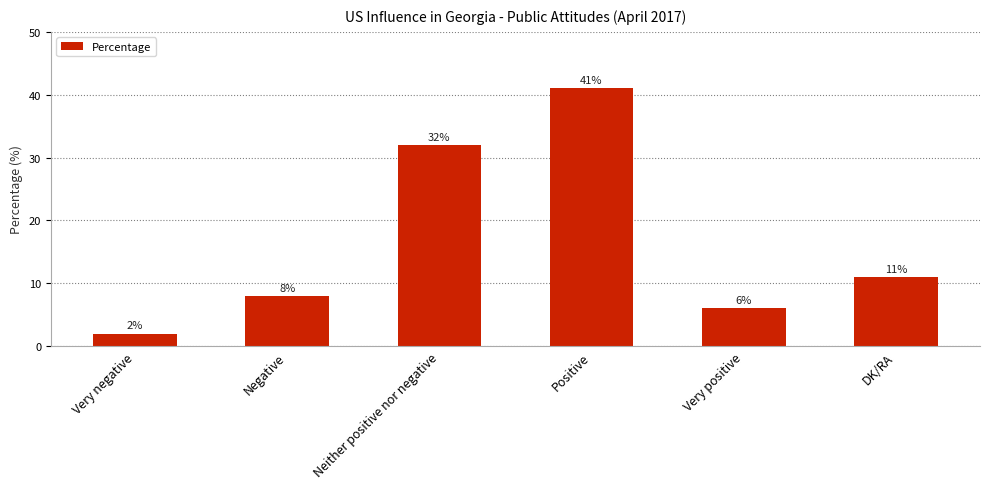

The chart shows a value of 3 at Very positive. True or false?

False